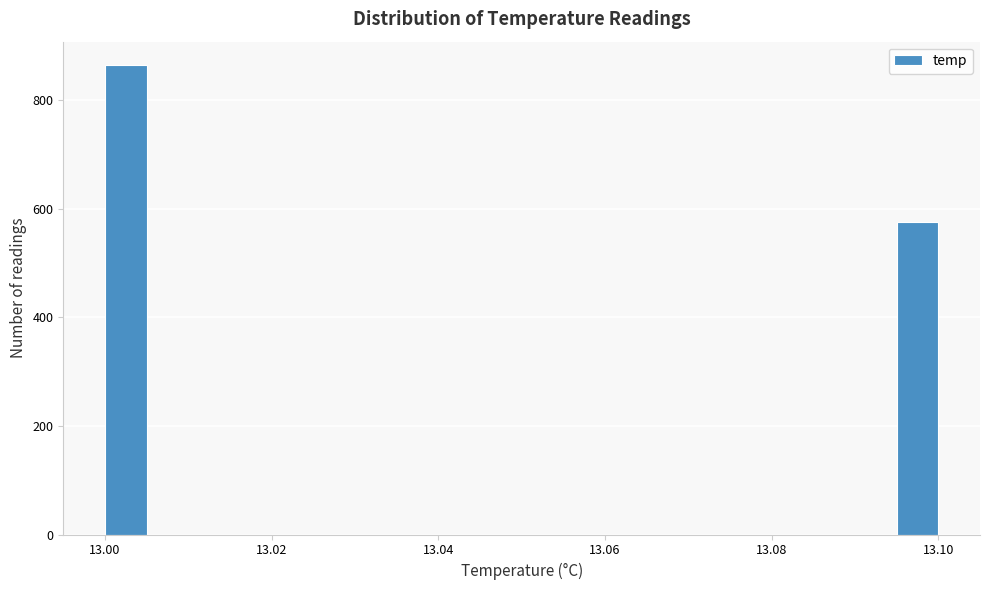

Read against the x-axis, roughly where is the centre of the tallest bar?

13.002